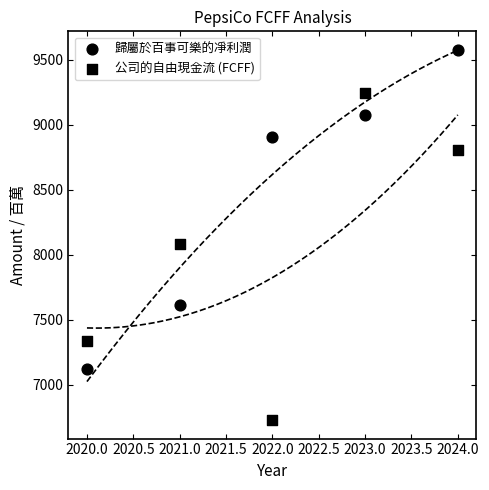

How many points are shown in the scatter plot?

10